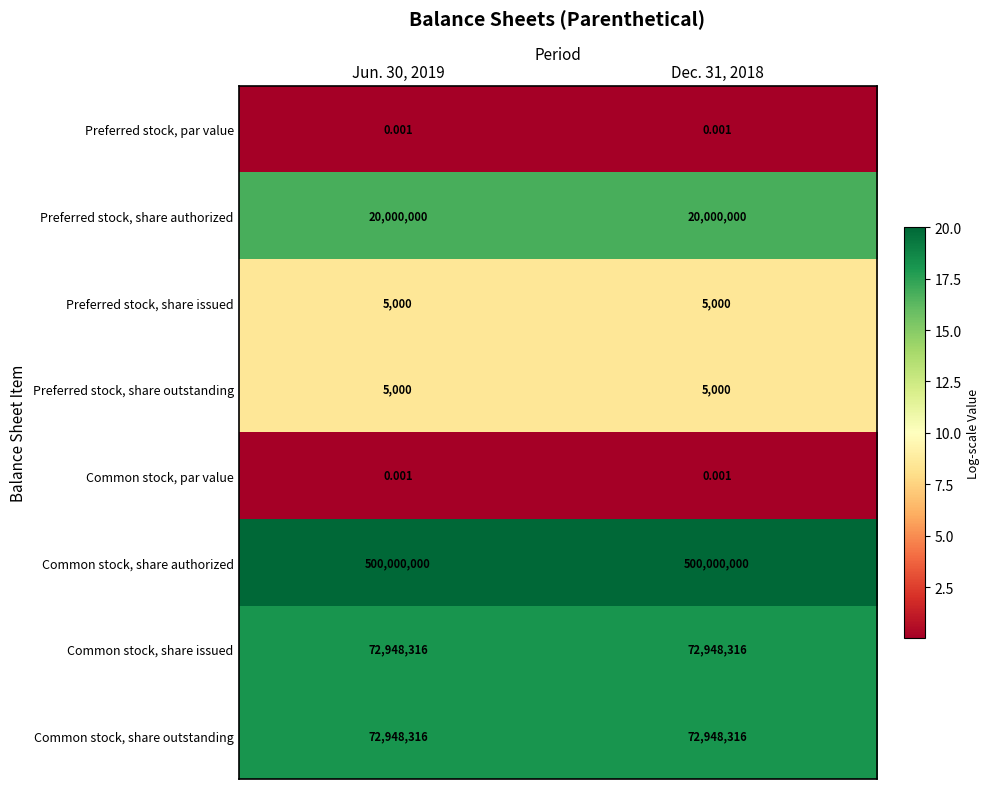

At how many categories does at least one series exceed 12?

2